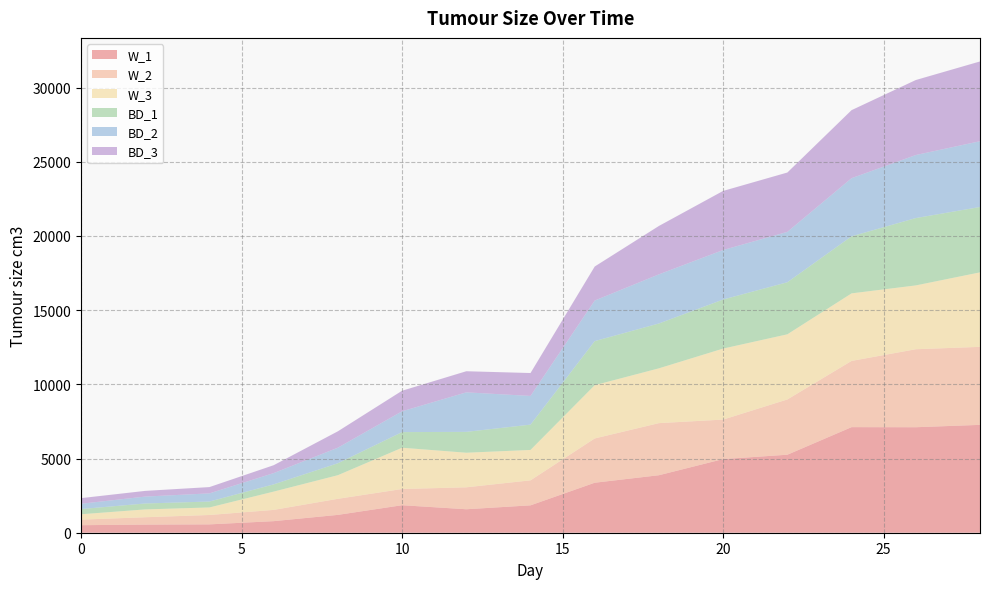

Reading left to right, transcribe all the data shown in this chart.

W_1: 0=507.7	2=547.6	4=563.2	6=780.0	8=1203.5	10=1854.4	12=1581.8	14=1845.5	16=3369.4	18=3875.0	20=4962.3	22=5256.2	24=7115.0	26=7108.9	28=7268.5
W_2: 0=374.4	2=496.9	4=632.3	6=758.2	8=1082.0	10=1092.0	12=1478.6	14=1684.8	16=2983.5	18=3510.0	20=2662.4	22=3724.4	24=4461.3	26=5255.2	28=5256.6
W_3: 0=361.2	2=526.0	4=507.2	6=1232.0	8=1590.0	10=2780.2	12=2329.6	14=2047.5	16=3588.6	18=3692.1	20=4784.0	22=4388.4	24=4551.4	26=4299.8	28=5017.5
BD_1: 0=351.0	2=399.4	4=399.4	6=488.4	8=806.0	10=1053.8	12=1406.1	14=1705.9	16=2970.4	18=3021.8	20=3306.2	22=3509.6	24=3845.9	26=4538.2	28=4405.8
BD_2: 0=356.7	2=465.6	4=549.1	6=758.2	8=1048.8	10=1402.4	12=2662.4	14=1933.4	16=2732.8	18=3311.1	20=3334.5	22=3393.0	24=3916.7	26=4247.1	28=4432.3
BD_3: 0=379.6	2=384.4	4=424.1	6=532.5	8=1103.9	10=1385.3	12=1422.7	14=1543.8	16=2293.2	18=3261.4	20=3982.4	22=3999.8	24=4584.3	26=5054.4	28=5374.7